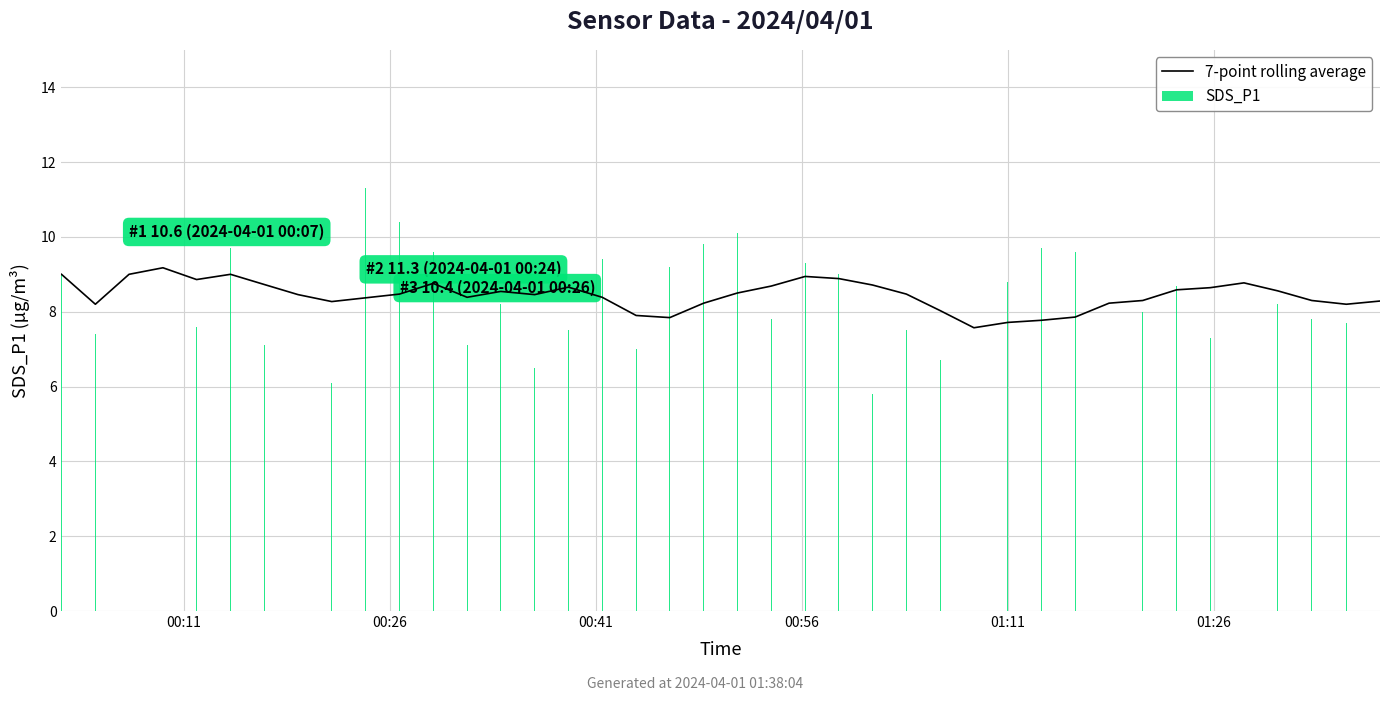

How many groups of bars are there?

40